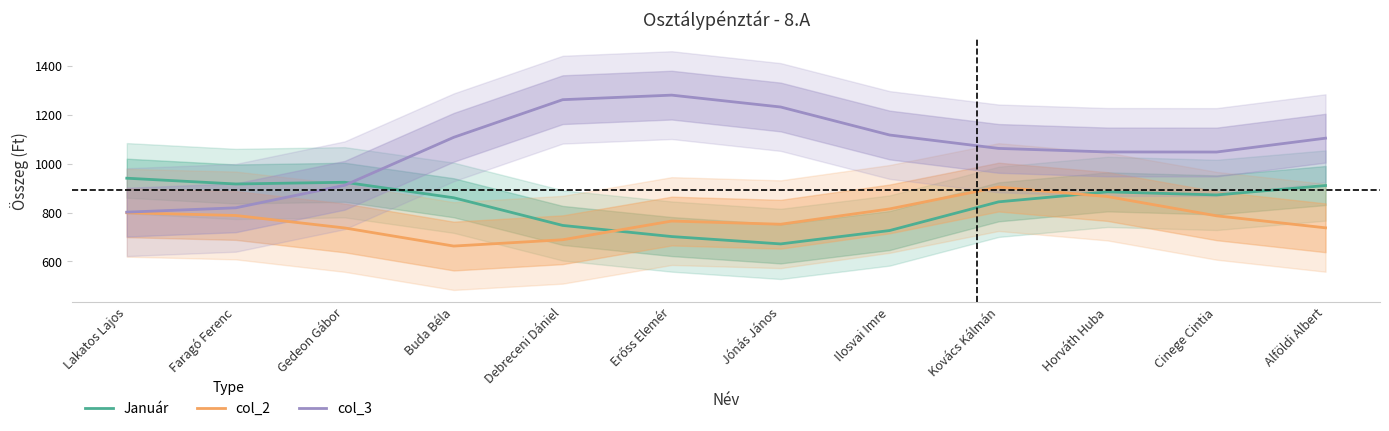

Reading left to right, list all the values displayed in this chart.

Január: Lakatos Lajos=940.7	Faragó Ferenc=917.1	Gedeon Gábor=924.1	Buda Béla=860.6	Debreceni Dániel=747.1	Erőss Elemér=701.5	Jónás János=671.3	Ilosvai Imre=726.2	Kovács Kálmán=843.8	Horváth Huba=884.7	Cinege Cintia=872.2	Alföldi Albert=910.7
col_2: Lakatos Lajos=799.0	Faragó Ferenc=787.9	Gedeon Gábor=736.7	Buda Béla=662.5	Debreceni Dániel=688.4	Erőss Elemér=765.0	Jónás János=752.0	Ilosvai Imre=814.8	Kovács Kálmán=904.3	Horváth Huba=865.5	Cinege Cintia=786.6	Alföldi Albert=737.3
col_3: Lakatos Lajos=801.5	Faragó Ferenc=819.3	Gedeon Gábor=911.8	Buda Béla=1108.4	Debreceni Dániel=1262.7	Erőss Elemér=1281.4	Jónás János=1232.7	Ilosvai Imre=1117.9	Kovács Kálmán=1062.9	Horváth Huba=1048.4	Cinege Cintia=1048.1	Alföldi Albert=1104.9